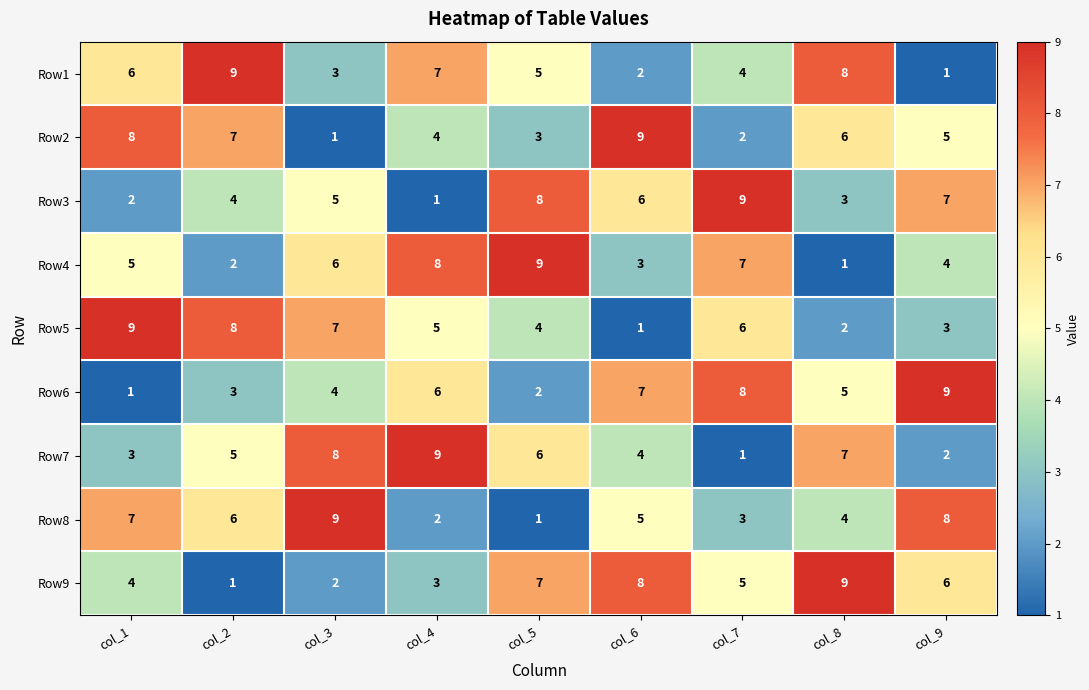

What is the approximate value of Row1 at col_5?

5